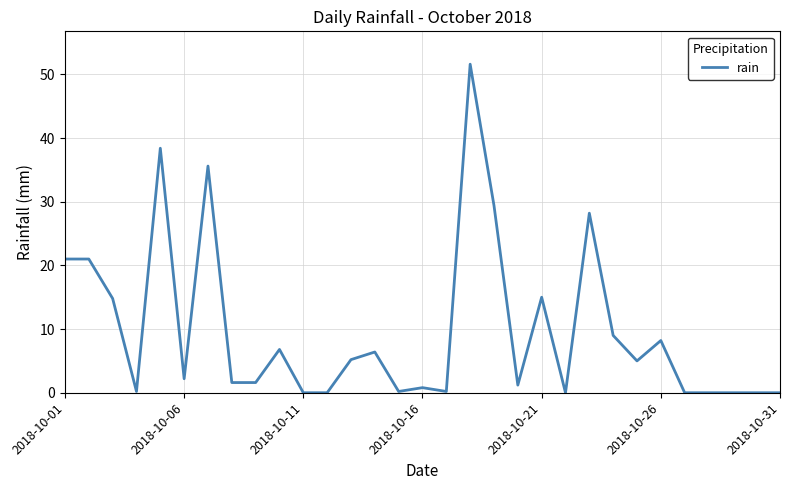

What is the difference between the maximum and minimum values?

51.6